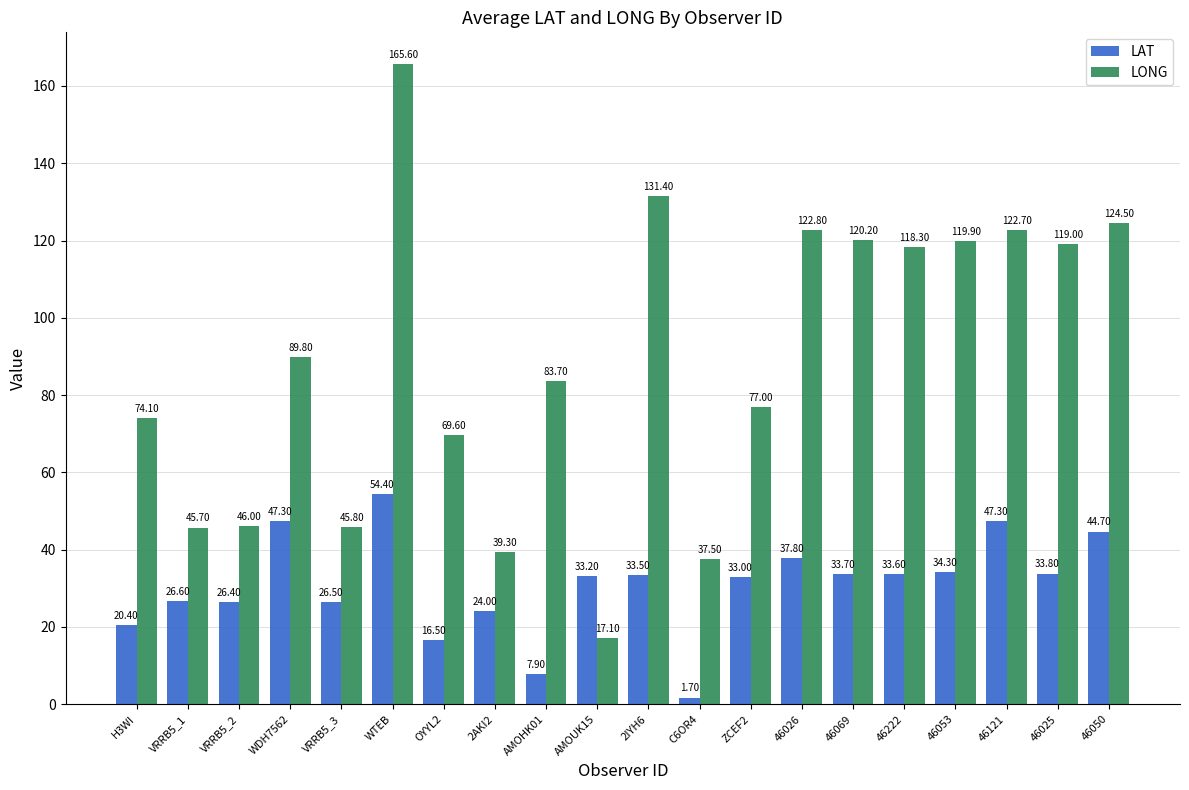

At how many categories does at least one series exceed 51?

14